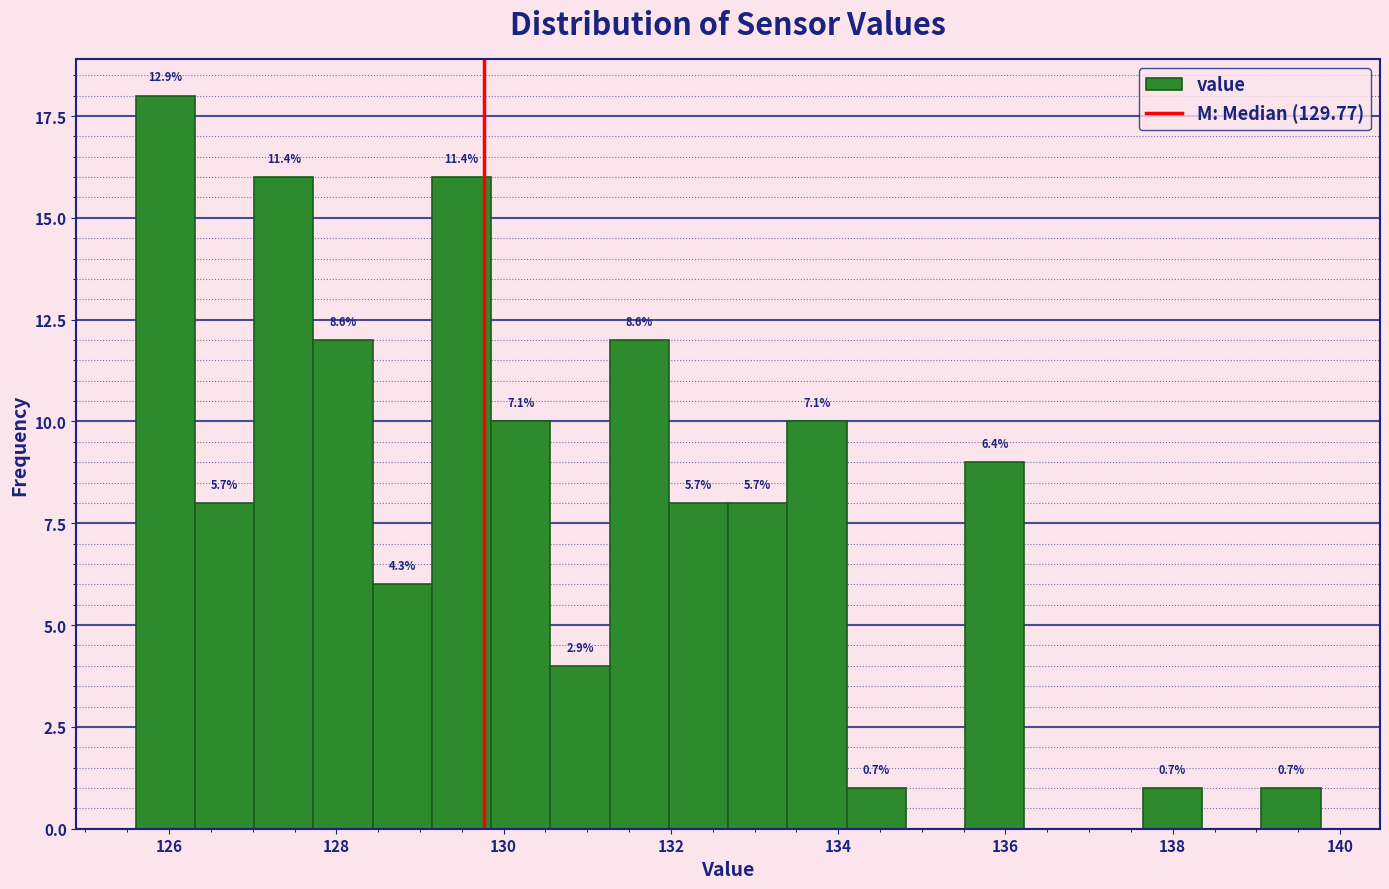

Around what value on the x-axis is the tallest bar? Give the approximate position of its centre, as read against the axis.

126.0